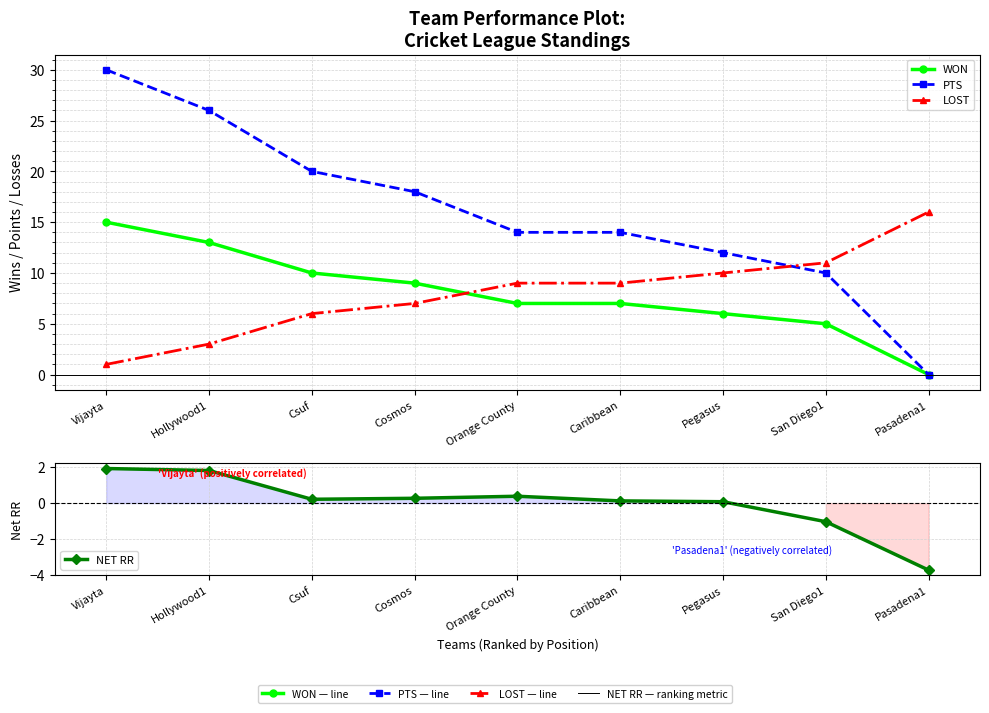

What is the difference between the maximum and minimum values in the NET RR series?

5.7